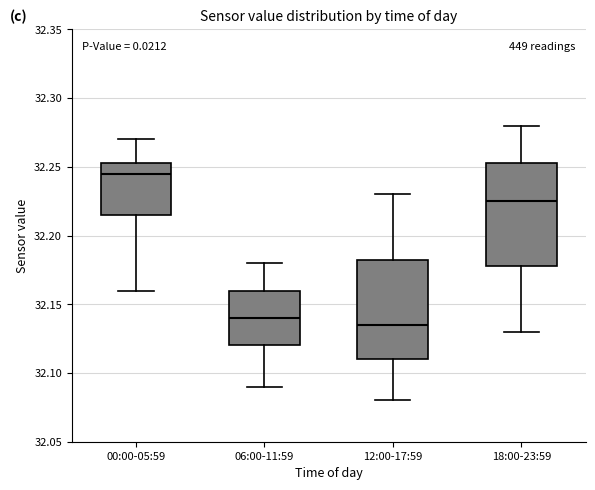

Which box's median line is the highest?

00:00-05:59